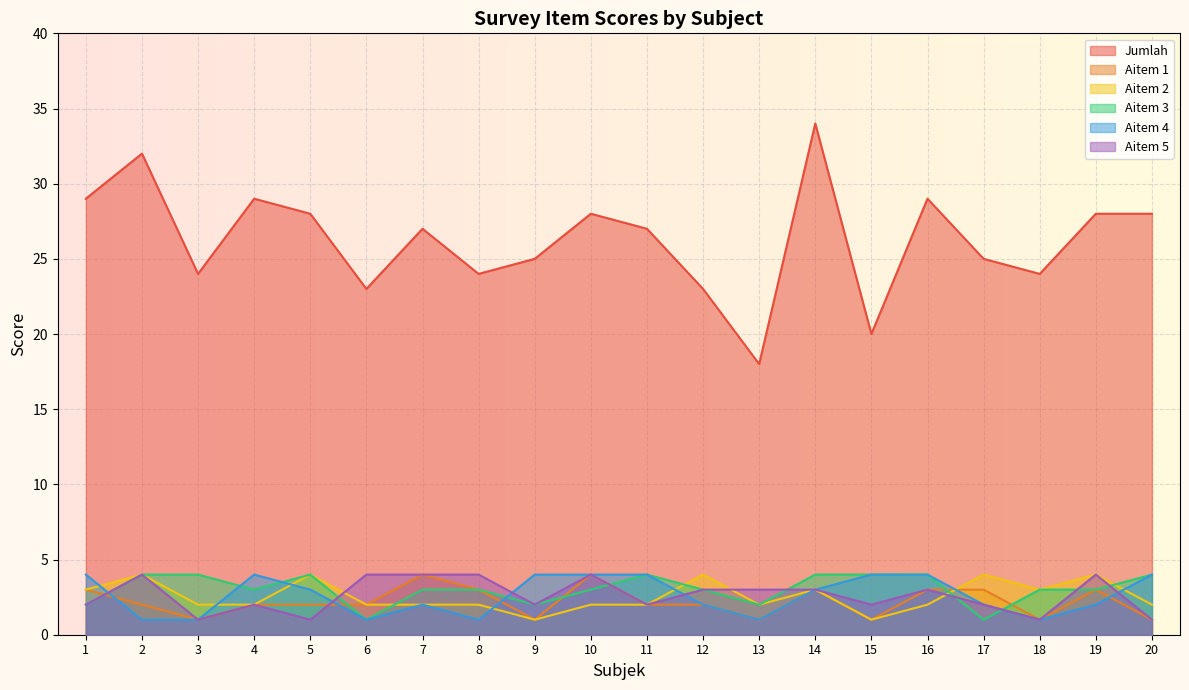

Which has a higher value, 18 or 8?

18